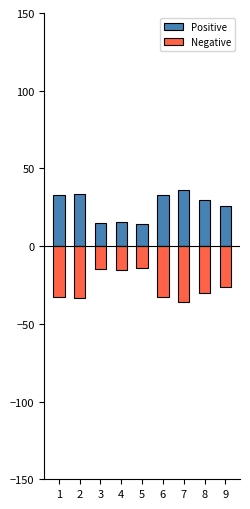

The Negative series shows -9.1 at 9. True or false?

False